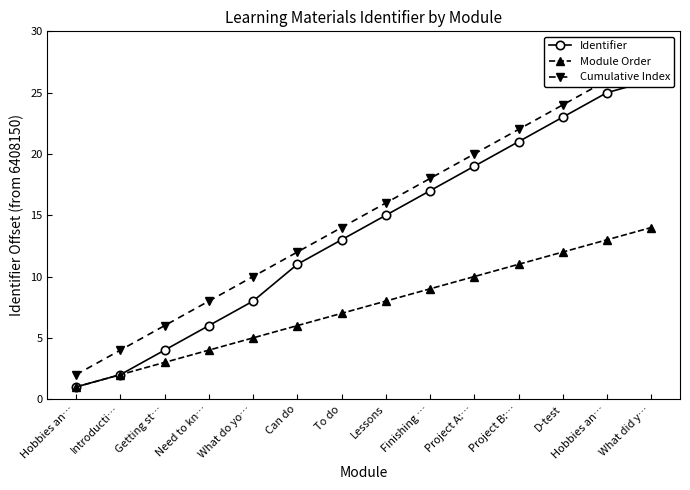

Is this an area chart (filled region under the line)?

No